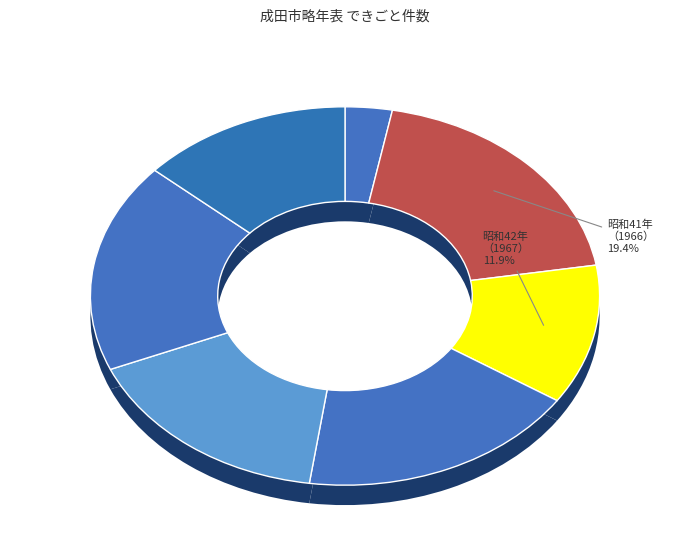

Between 昭和45年
（1970） and 昭和43年
（1968）, which is larger?

昭和45年
（1970）